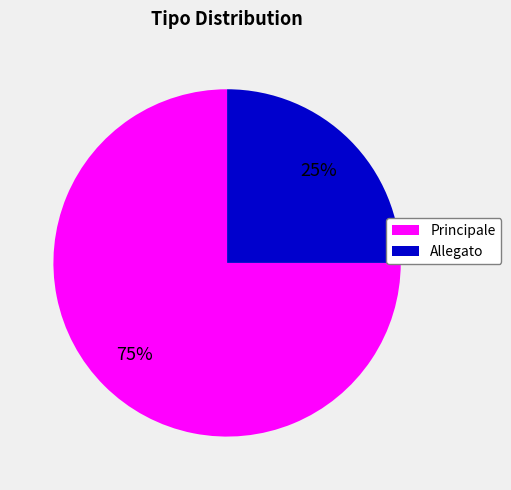

Rank the categories by value from highest to lowest.

Principale, Allegato